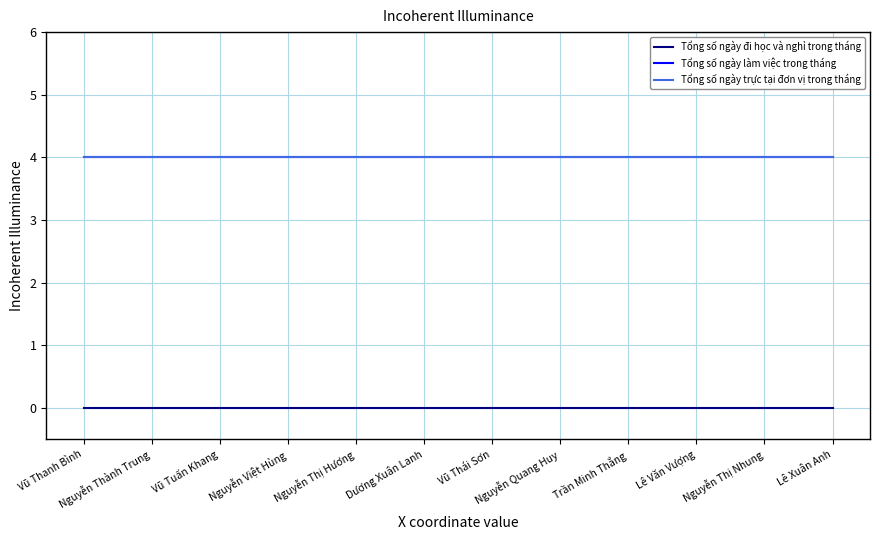

Does the chart have visible grid lines?

Yes